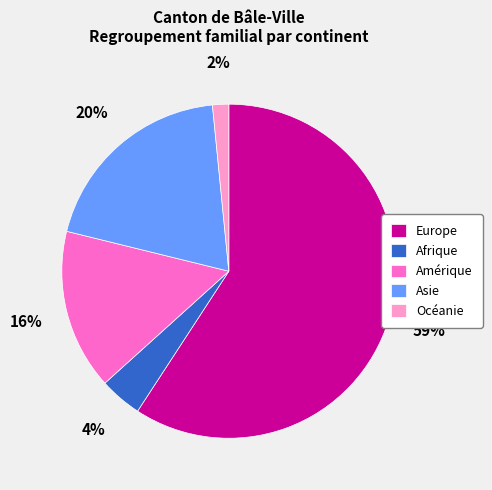

To the nearest percent, what portion does Amérique represent?

16%